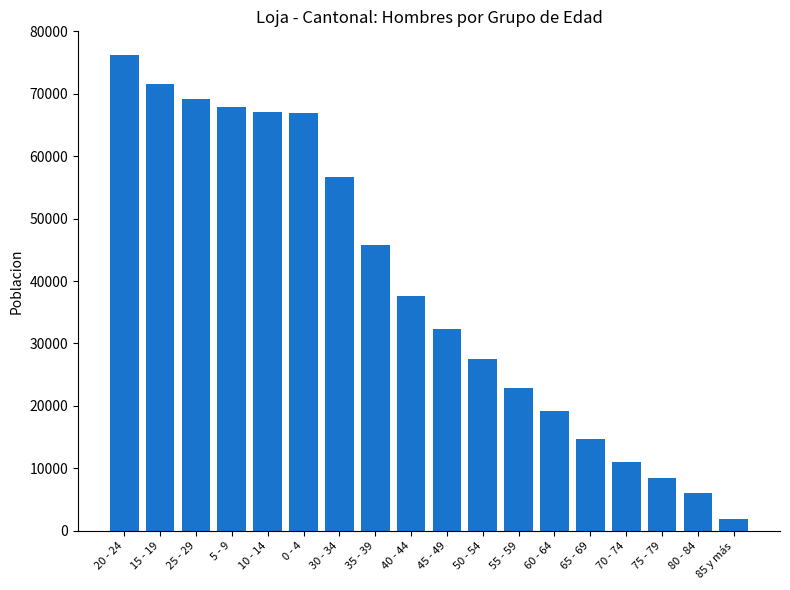

Does the chart contain stacked bars?

No